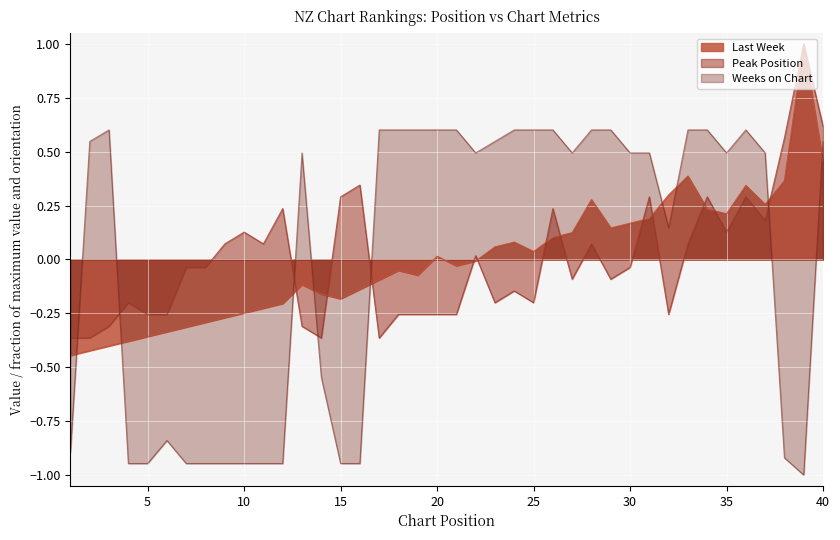

How many categories are shown in the chart?

40